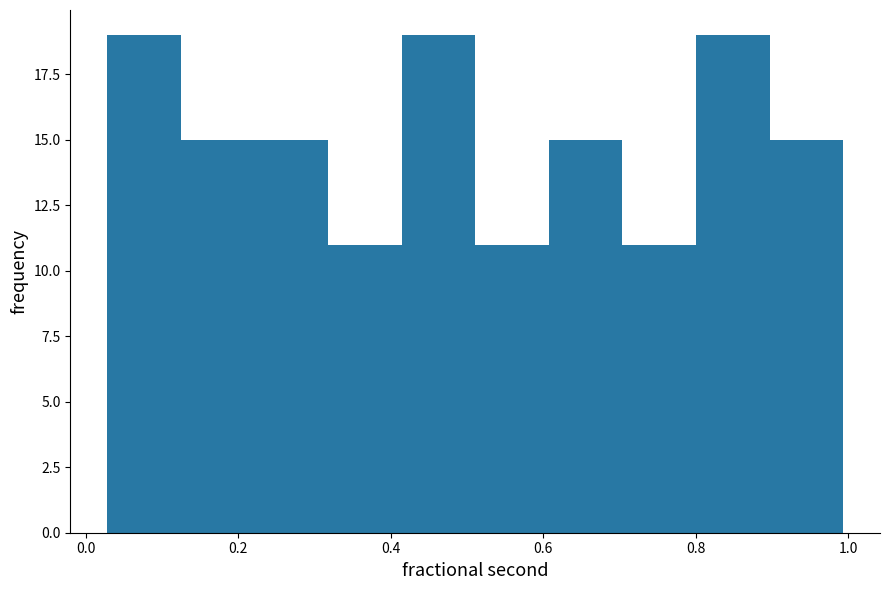

Reading left to right, list every bar in this chart as the range it spans on the x-axis followed by its height. Neither the bar edges nor the heights are printed on the chart, so give them approximately, as read against the axes.

0.02 to 0.12: 19
0.12 to 0.22: 15
0.22 to 0.32: 15
0.32 to 0.42: 11
0.42 to 0.52: 19
0.52 to 0.60: 11
0.60 to 0.70: 15
0.70 to 0.80: 11
0.80 to 0.90: 19
0.90 to 1.00: 15